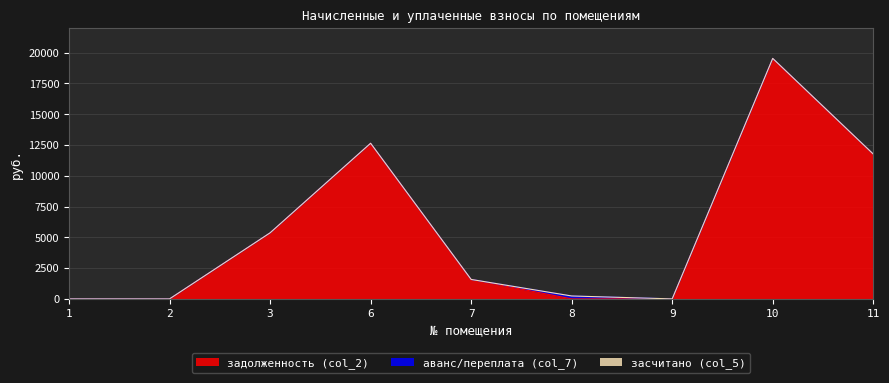

True or false: задолженность (col_2) has more than 0 points higher than both neighbors.

True